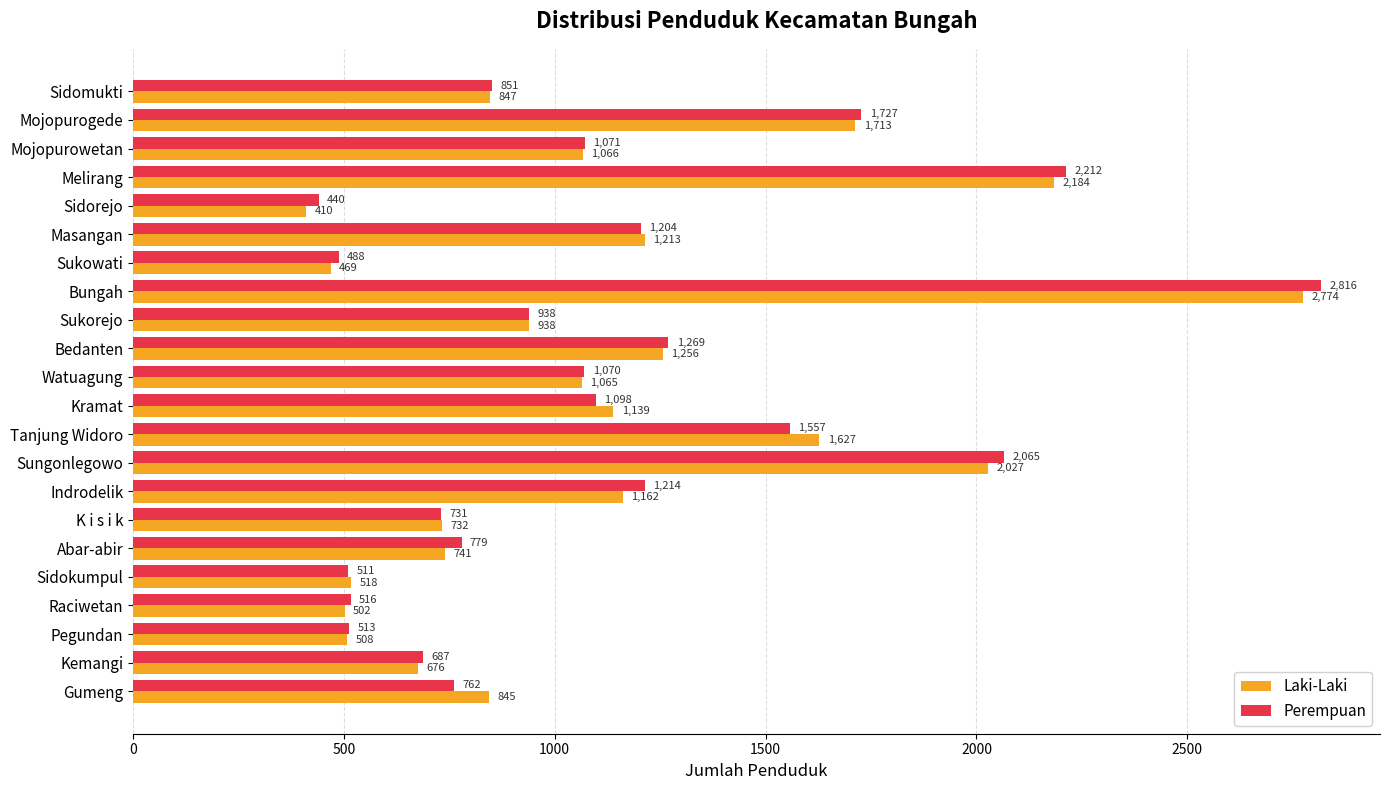

Is it true that Laki-Laki equals 218 at Sidorejo?

False